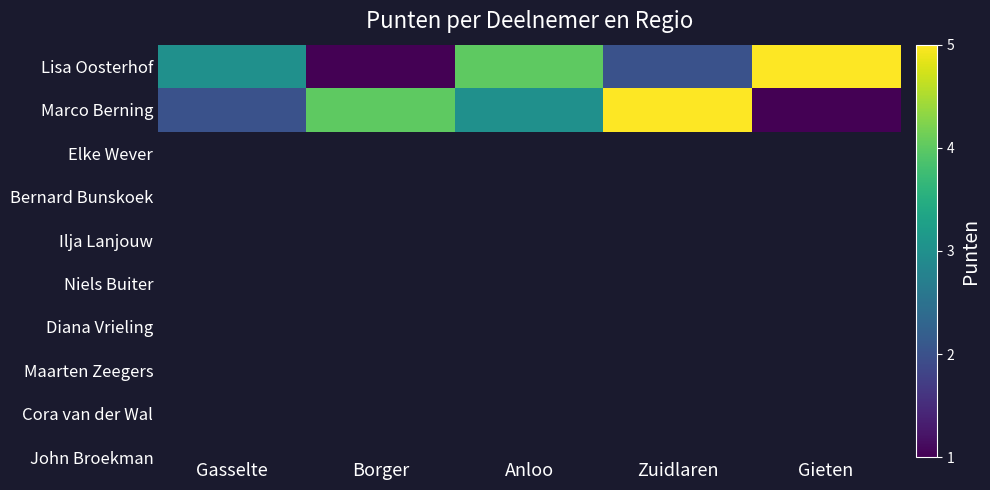

Which series has the largest total across all categories?

Lisa Oosterhof